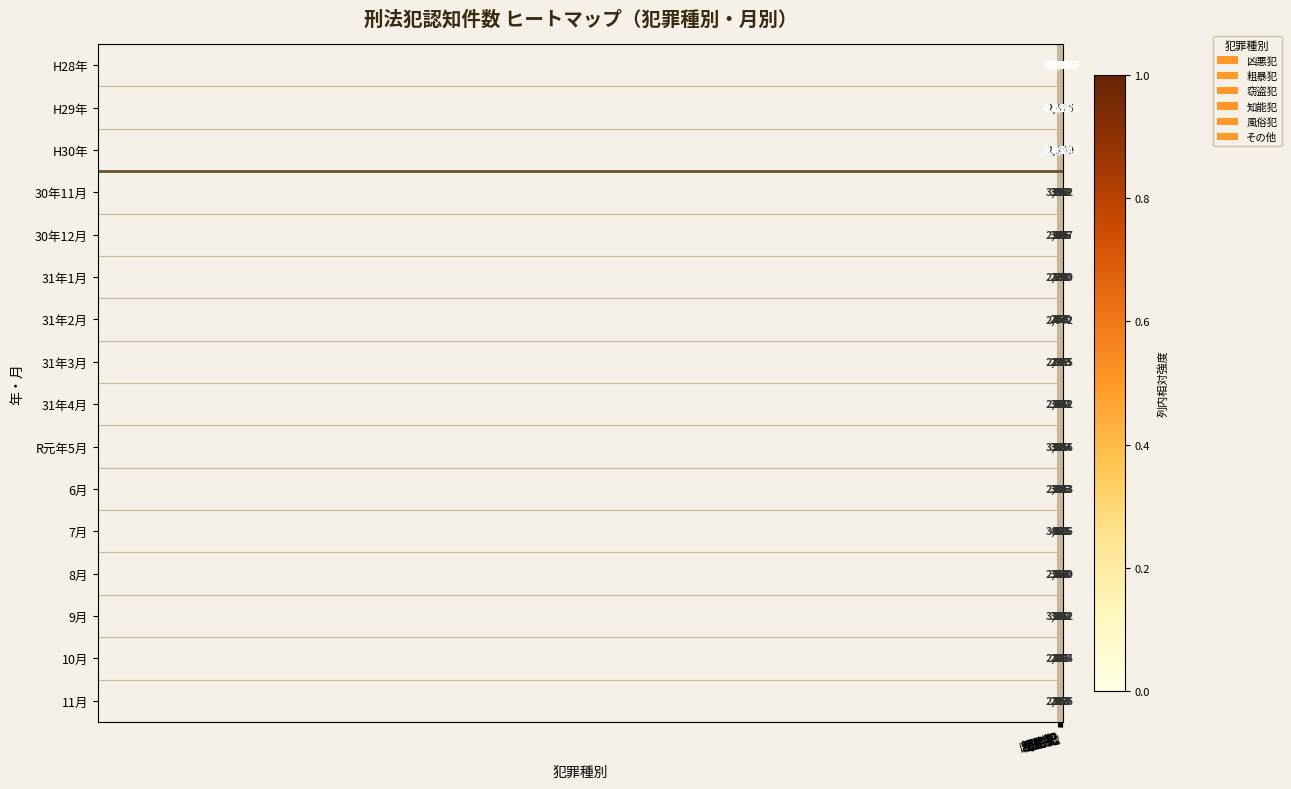

Rank the series by their maximum value, from highest to lowest.

H28年, H29年, H30年, R元年5月, 7月, 9月, 30年11月, 8月, 31年4月, 30年12月, 31年1月, 10月, 31年3月, 11月, 31年2月, 6月